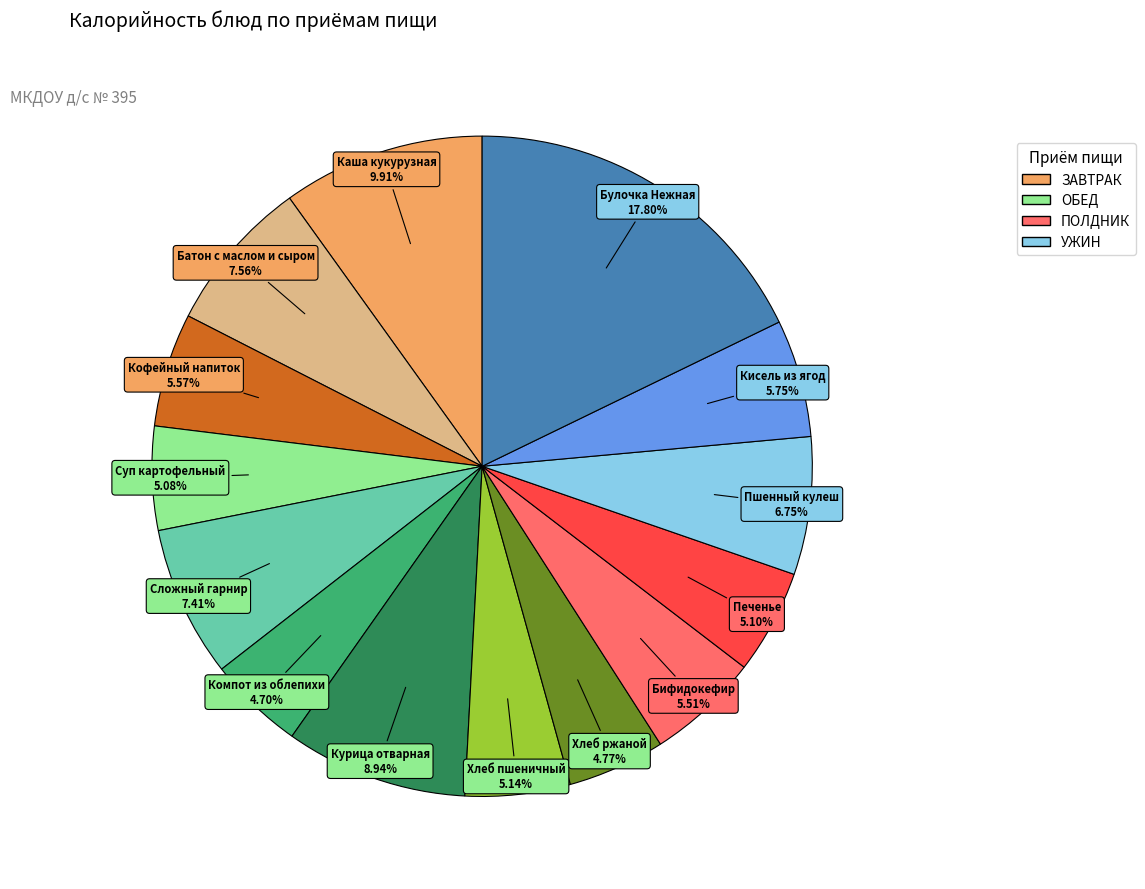

Does any single category account for the majority?

No